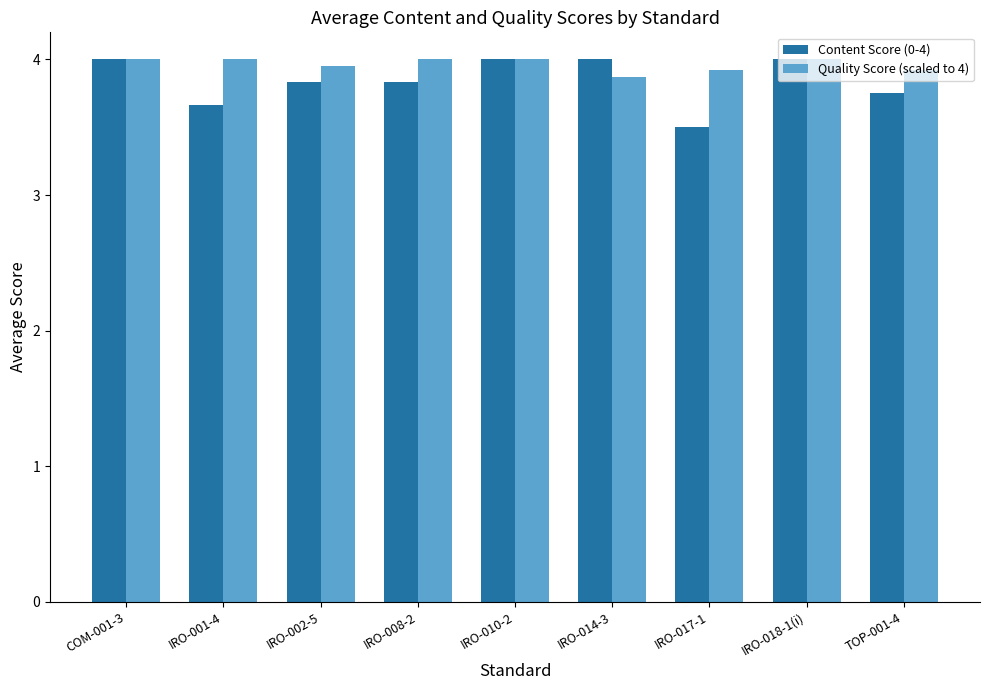

How many groups of bars are there?

9